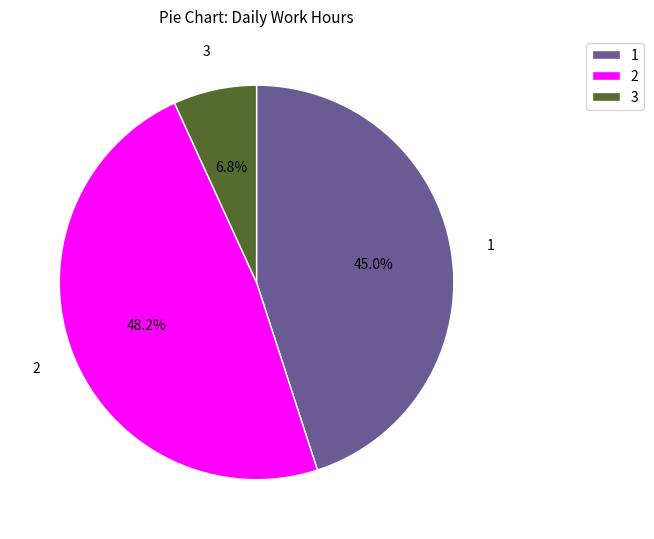

What is the largest slice in the pie chart?

2